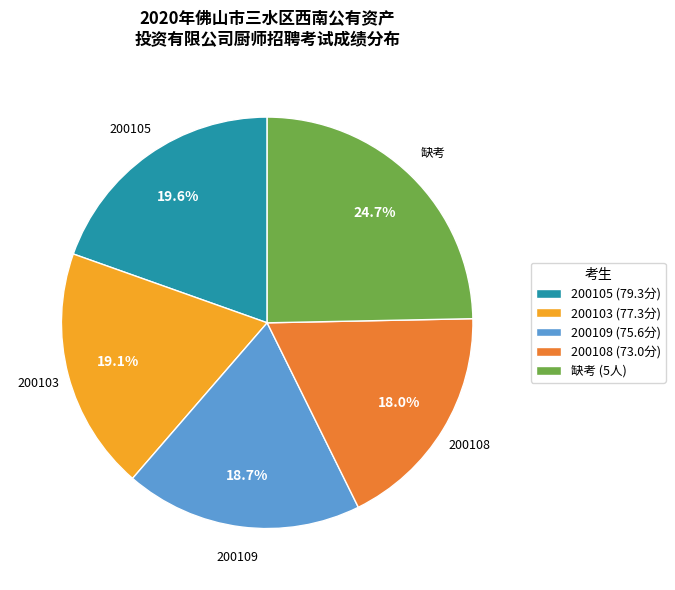

Does any single category account for the majority?

No